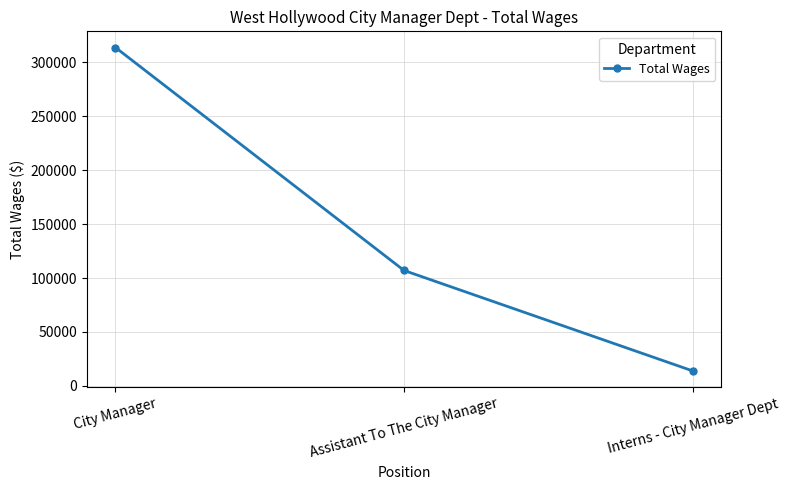

Is it true that the value at City Manager is 494059?

False